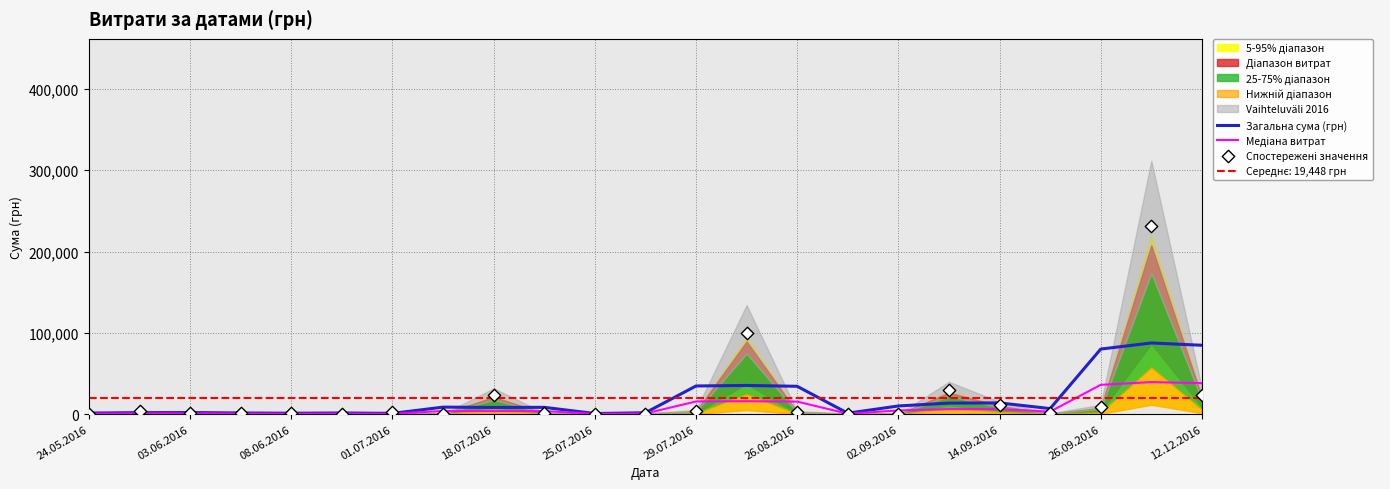

Which series has the largest total across all categories?

Спостережені значення